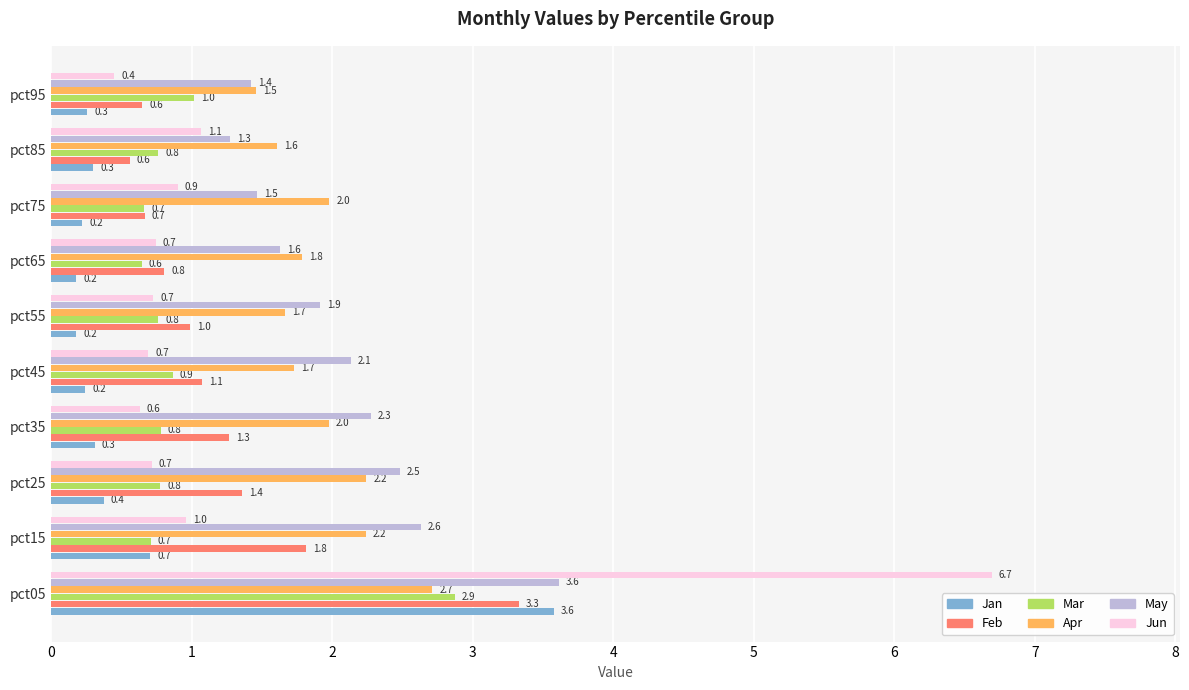

What are all the series names shown in the legend?

Jan, Feb, Mar, Apr, May, Jun